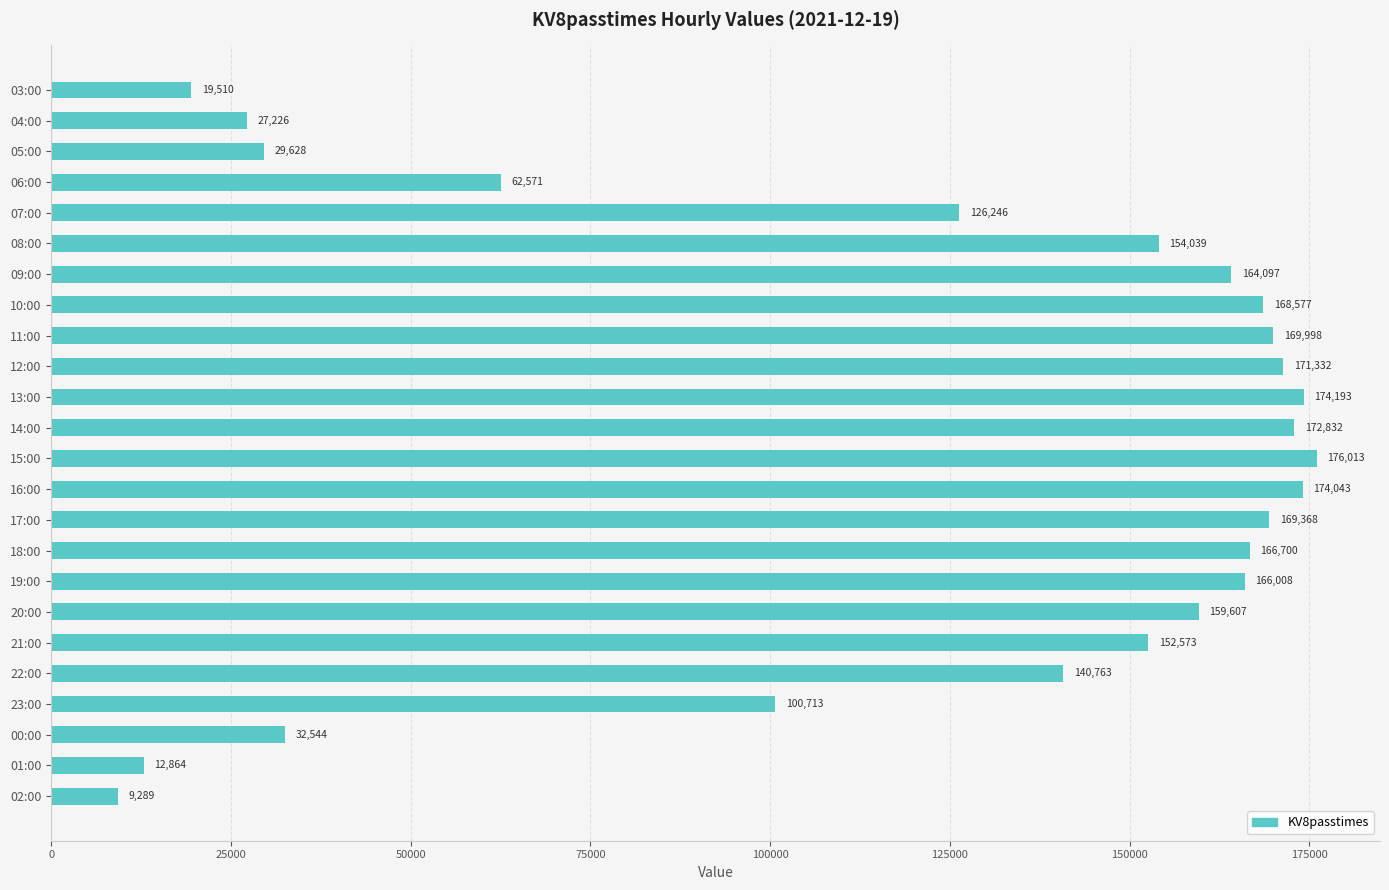

How many data points does each series have?

24